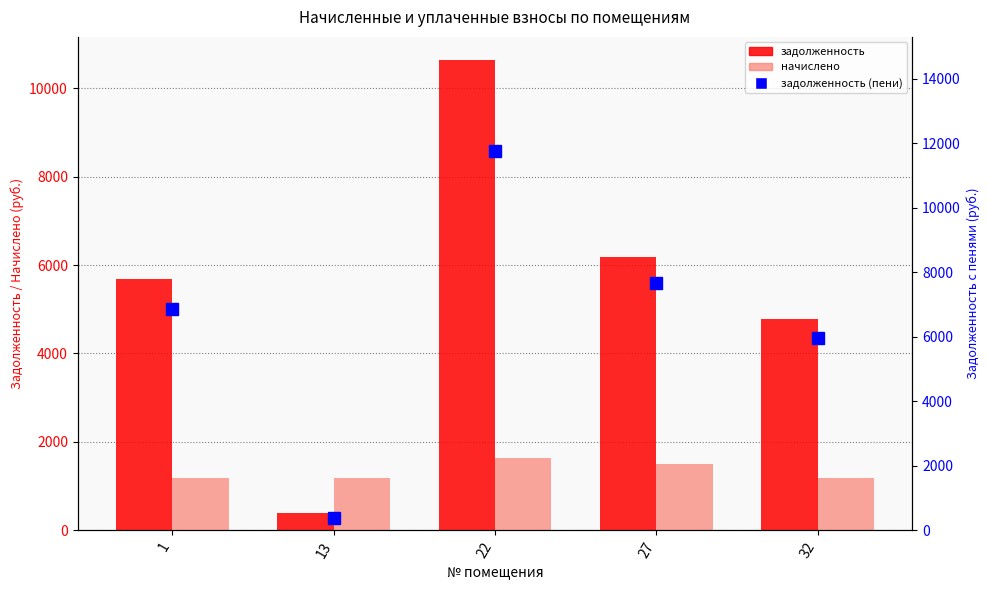

What is the total value across all series at 1?

13731.8